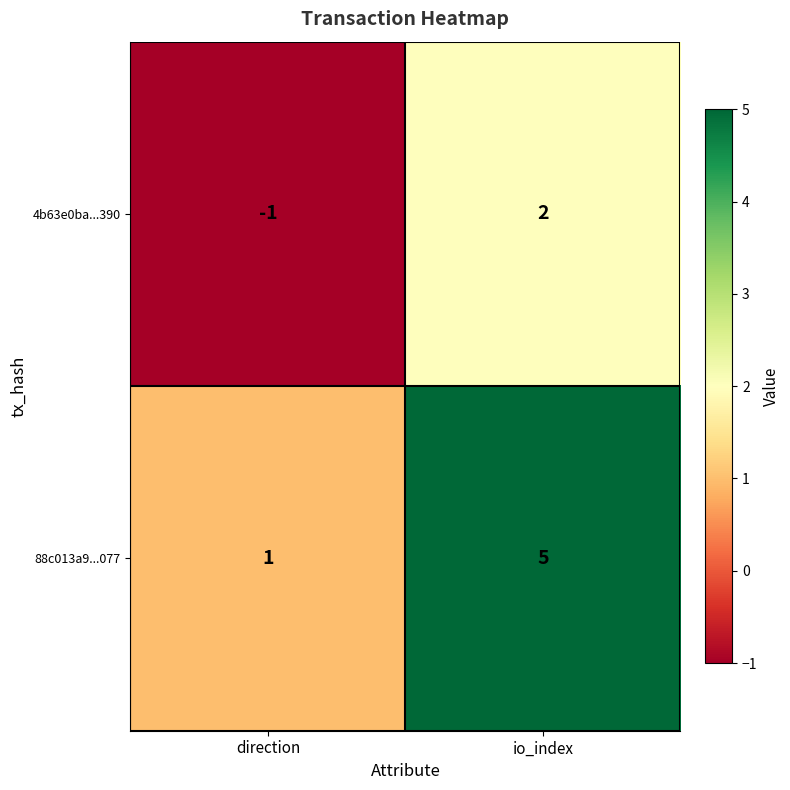

Reading left to right, list all the values displayed in this chart.

4b63e0ba...390: -1	2
88c013a9...077: 1	5